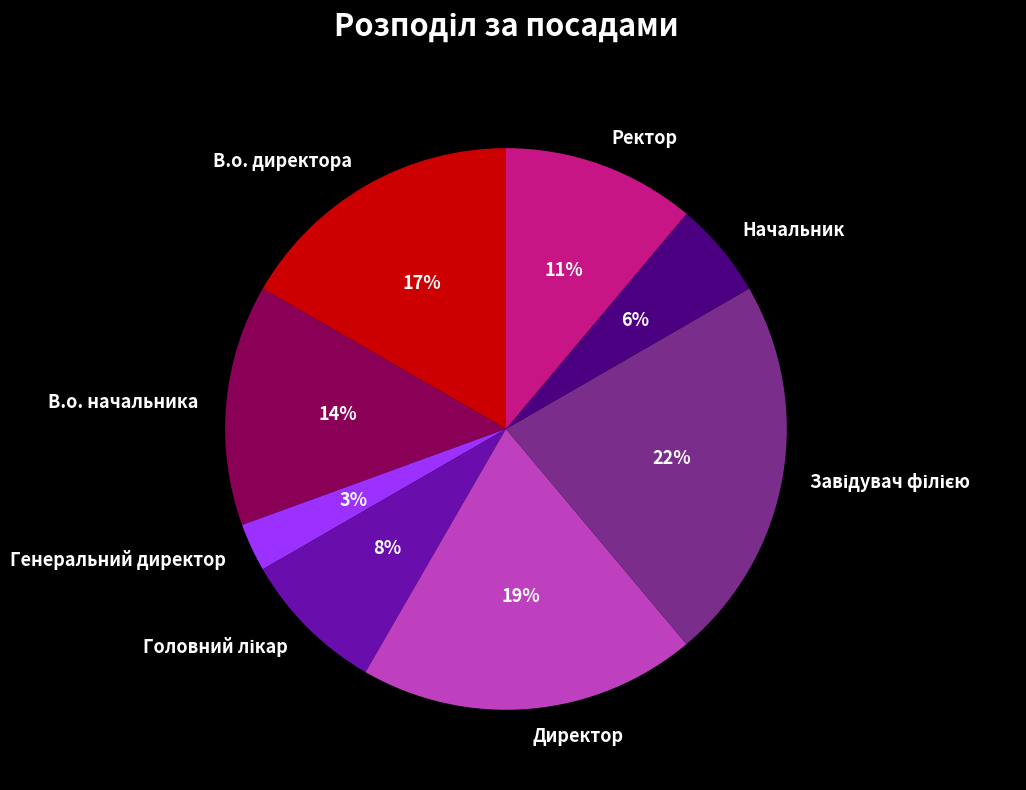

How many slices are in this pie chart?

8